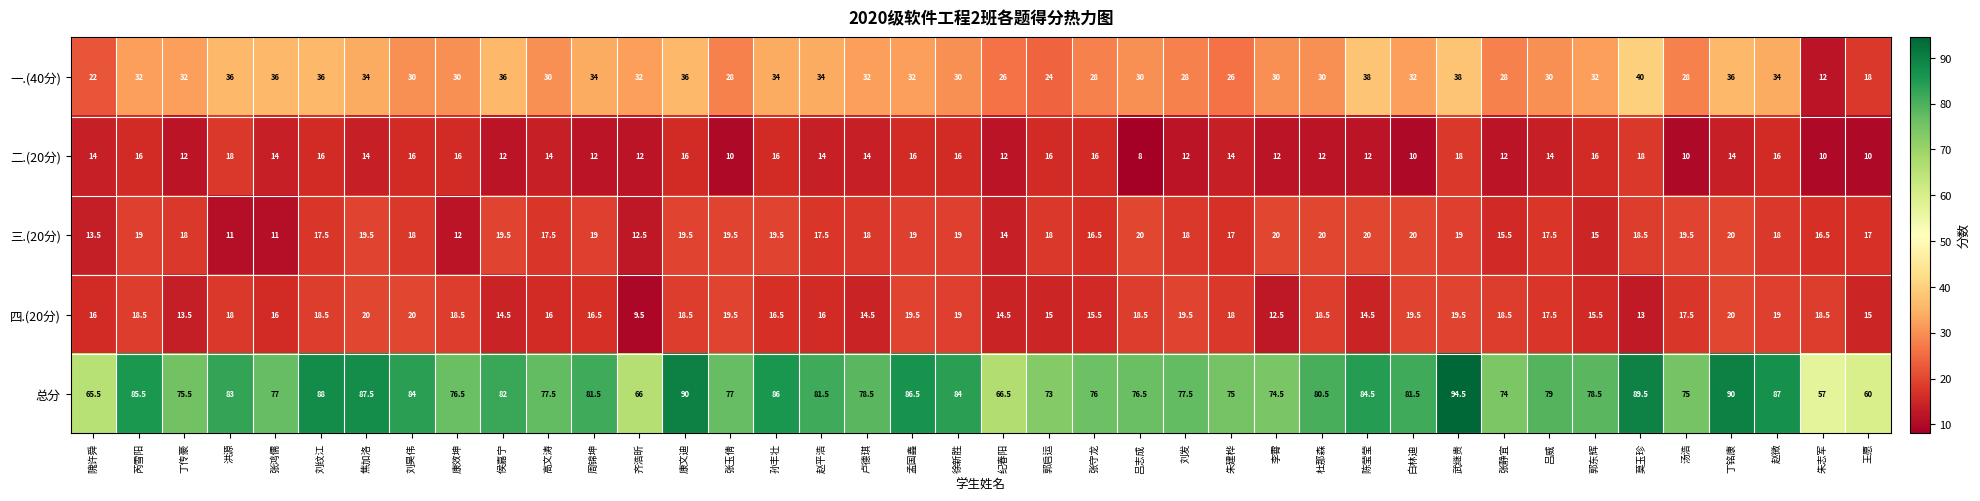

Which series has the largest total across all categories?

总分